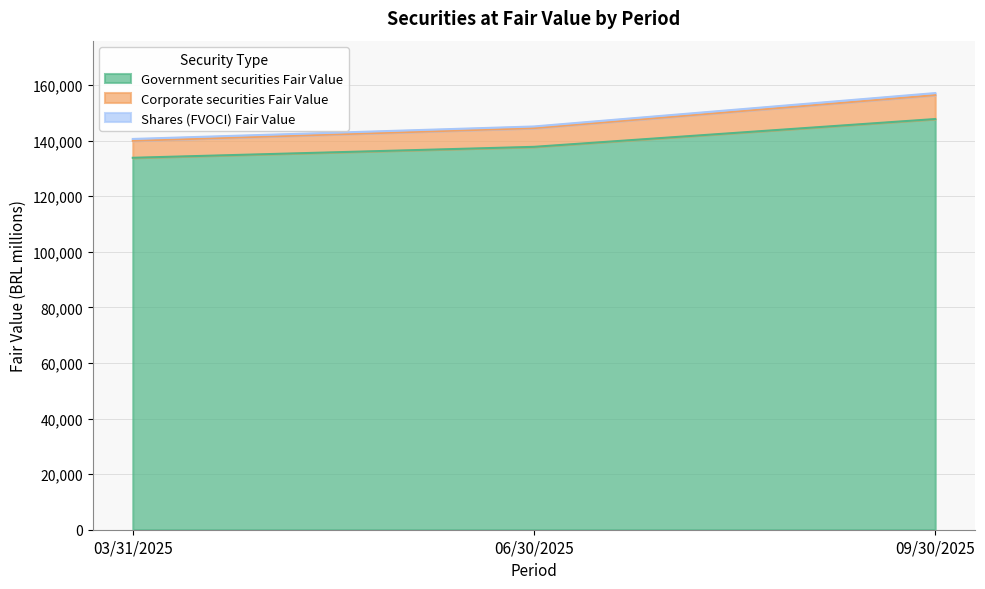

How many lines are shown in the chart?

3